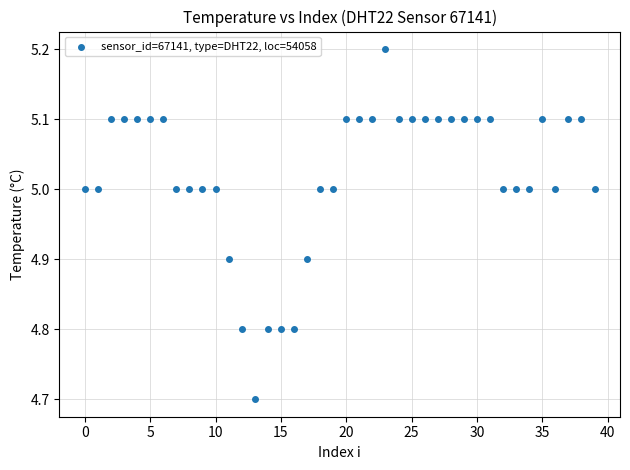

What Y value in the scatter plot is closest to 4?

4.7